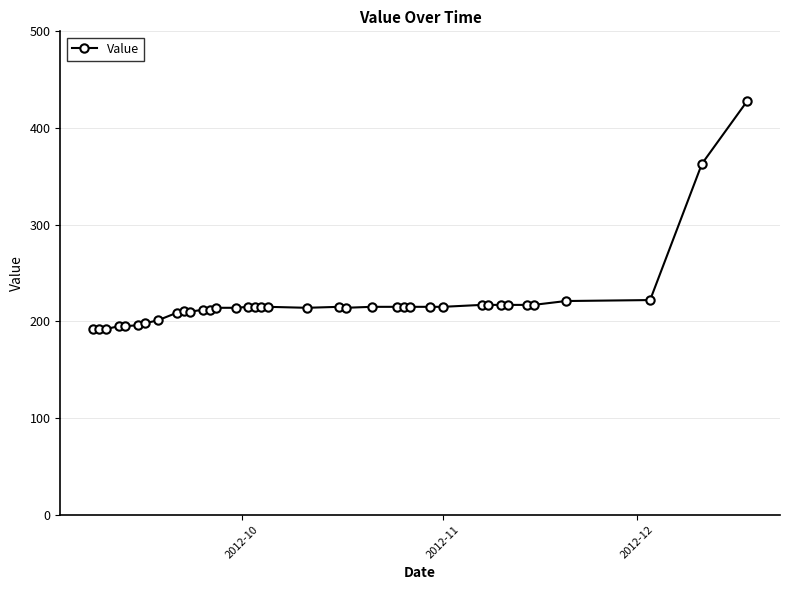

What is the value of the 19th point from the left?

215